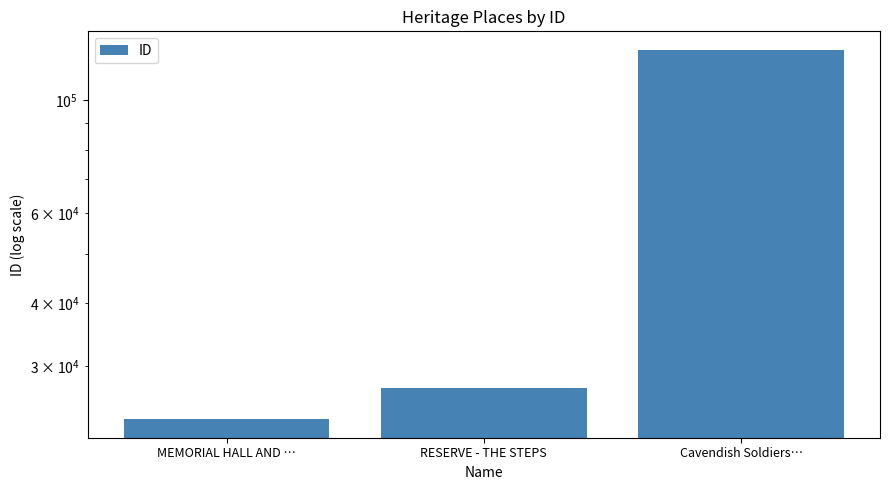

Approximately how many times larger is the value at RESERVE - THE STEPS compared to MEMORIAL HALL AND …?

1.2